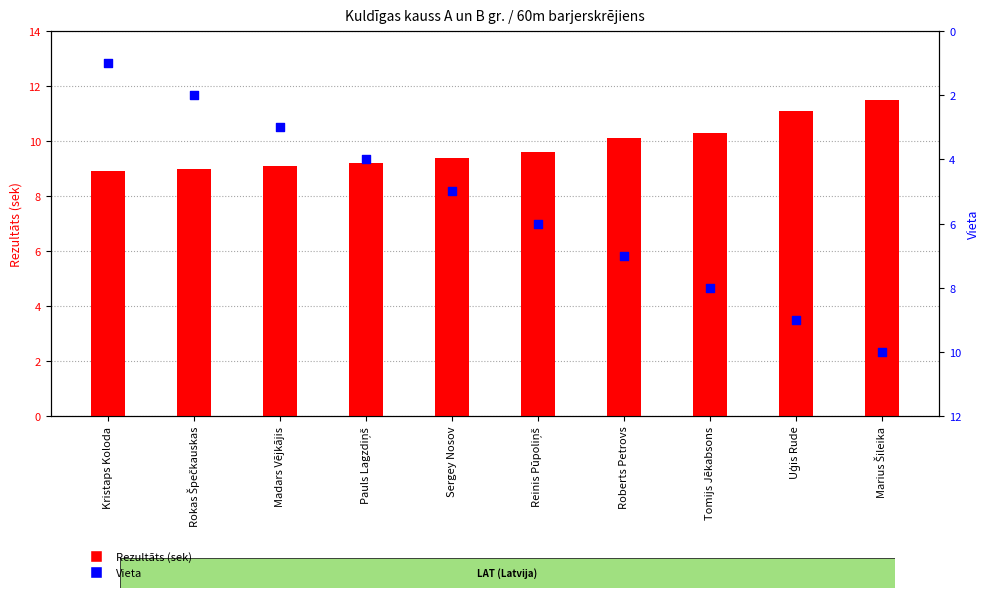

Which series reaches the maximum Y coordinate?

Rezultāts (sek)